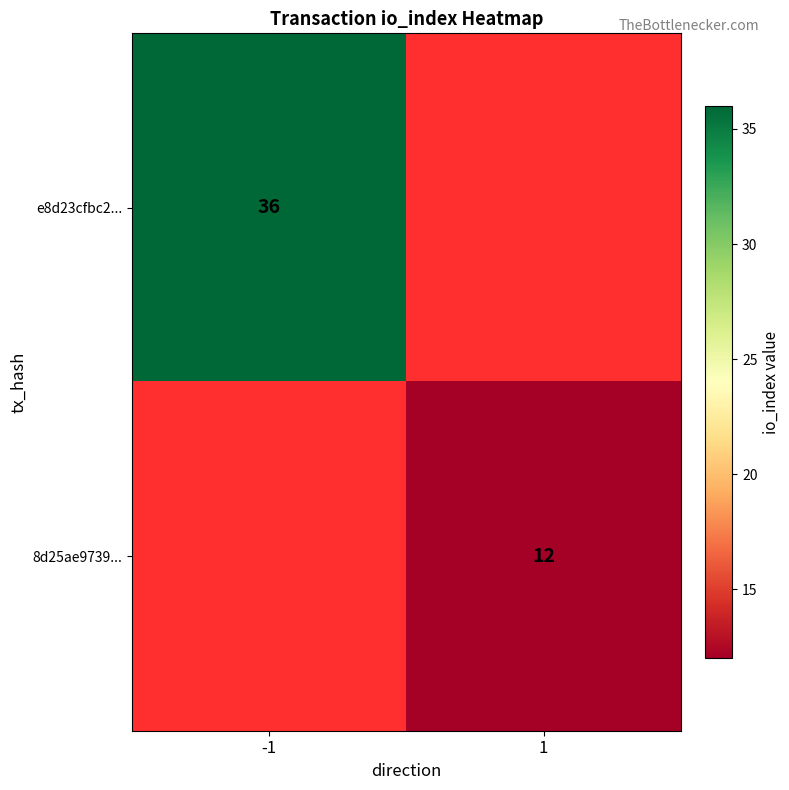

How many distinct data groups are displayed?

2